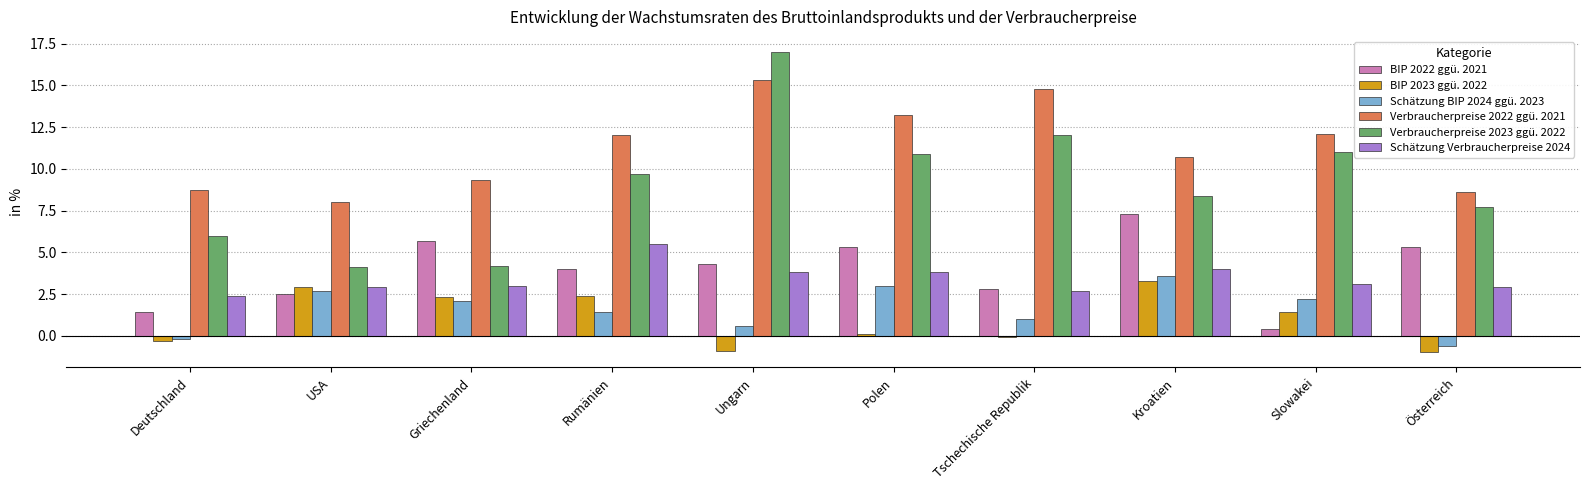

What is the sum of the Verbraucherpreise 2022 ggü. 2021 values at Österreich and Polen?

21.8